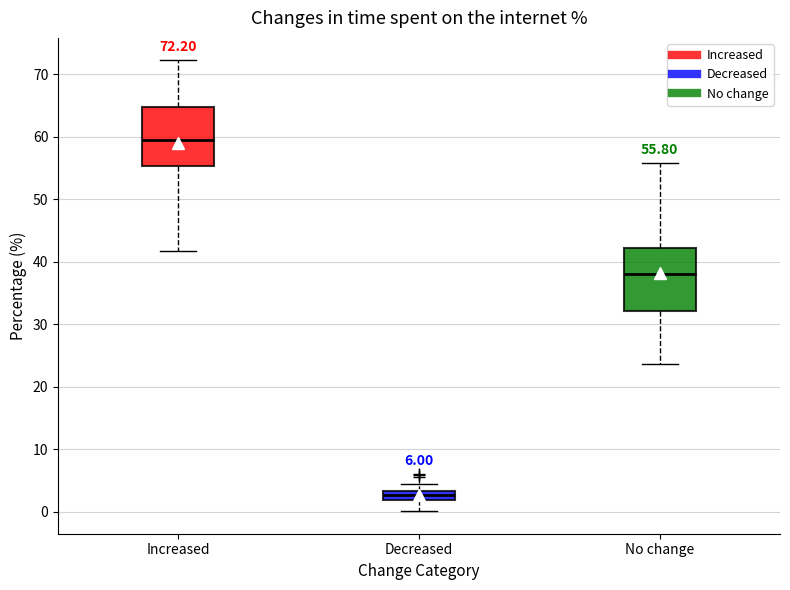

Which box has the highest median line?

Increased